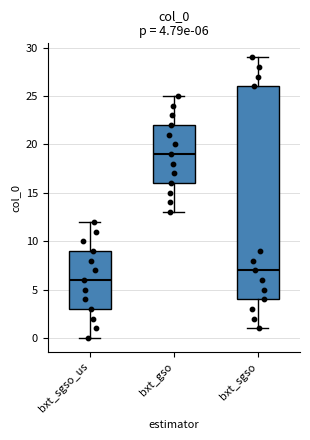

Which box has the lowest median line?

bxt_sgso_us